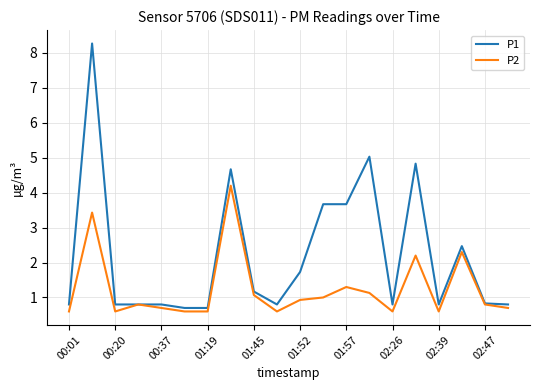

Which series has the widest spread of values?

P1